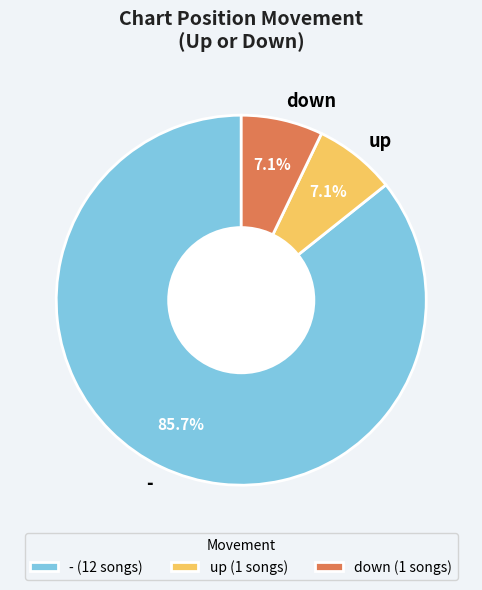

To the nearest percent, what is the difference between the - and up slice percentages?

79%